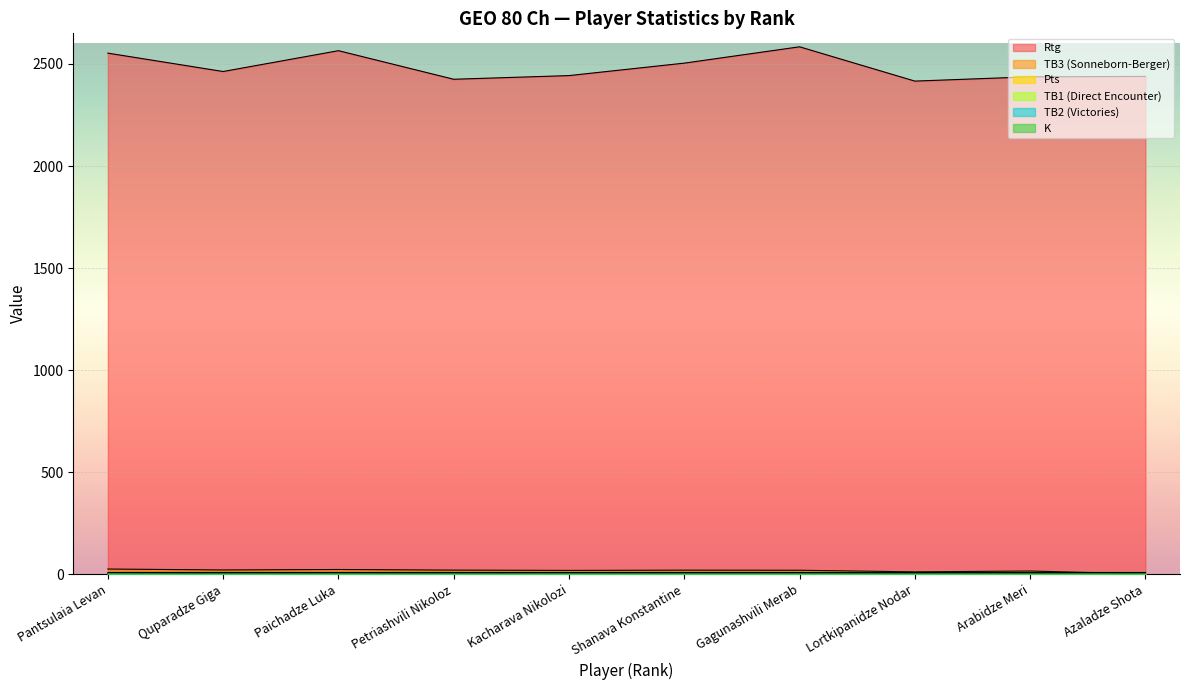

Between Petriashvili Nikoloz and Lortkipanidze Nodar, which series saw the biggest shift?

Rtg